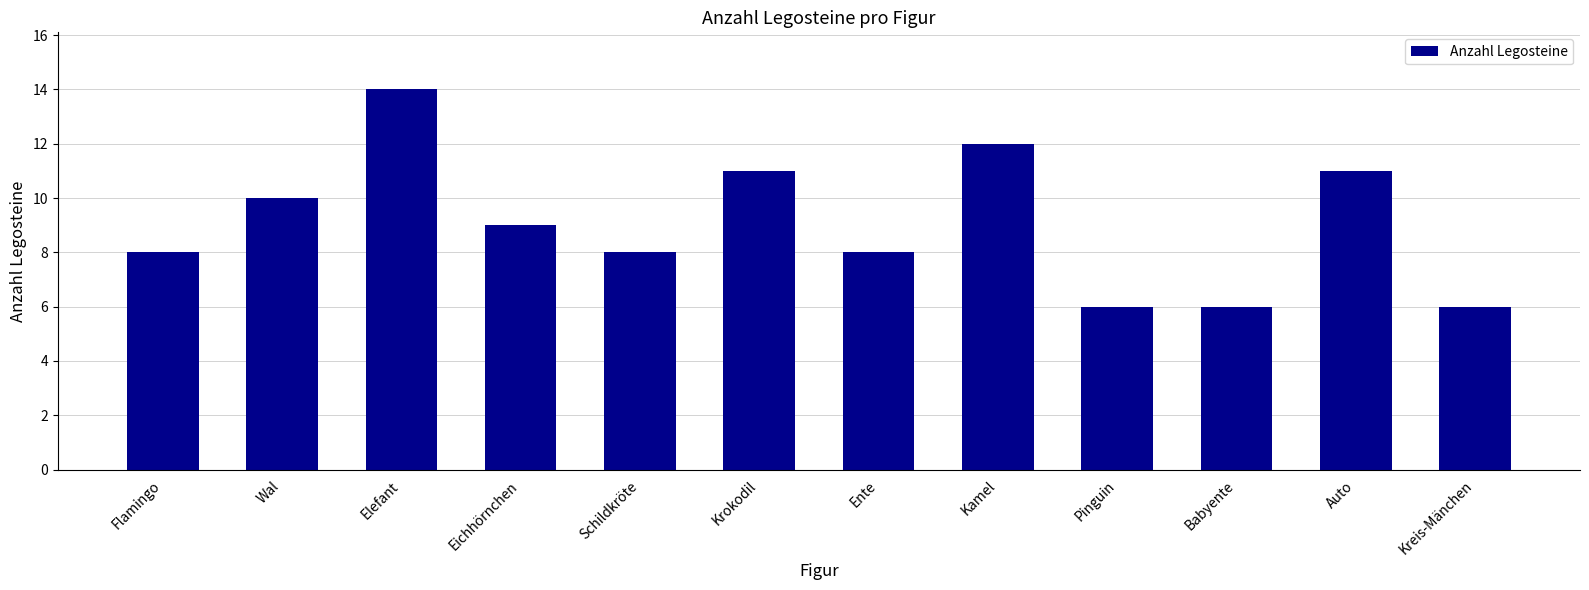

What is the change in value from Wal to Ente?

-2